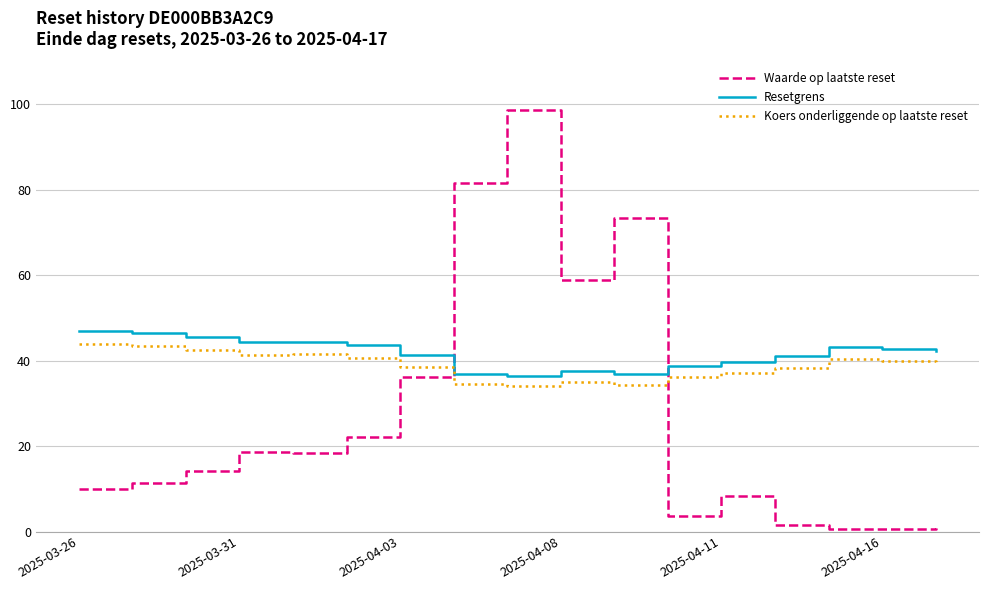

What is the difference between the maximum and minimum values in the Waarde op laatste reset series?

98.0